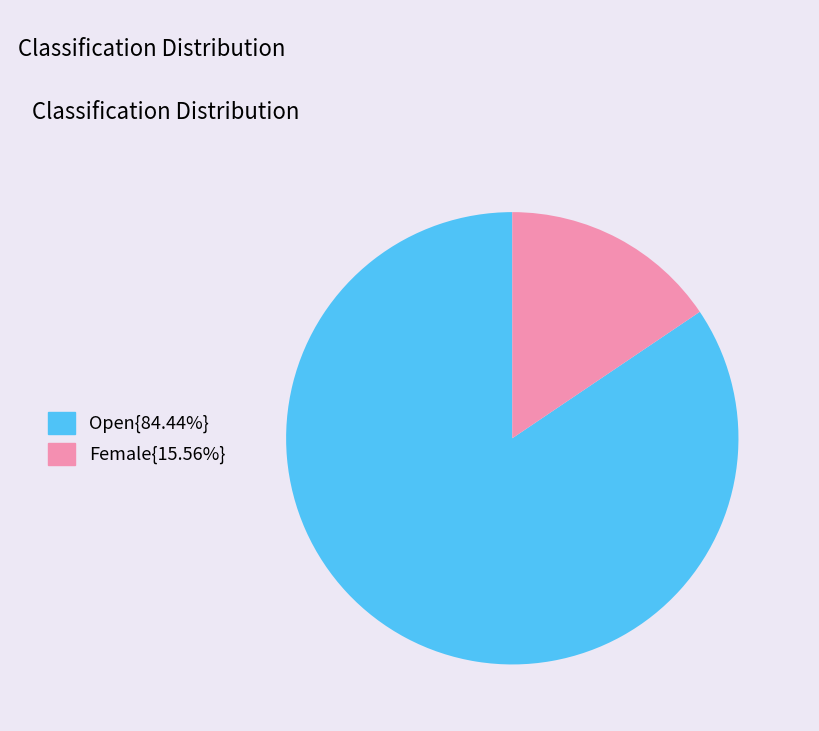

Is there a majority slice in this chart?

Yes